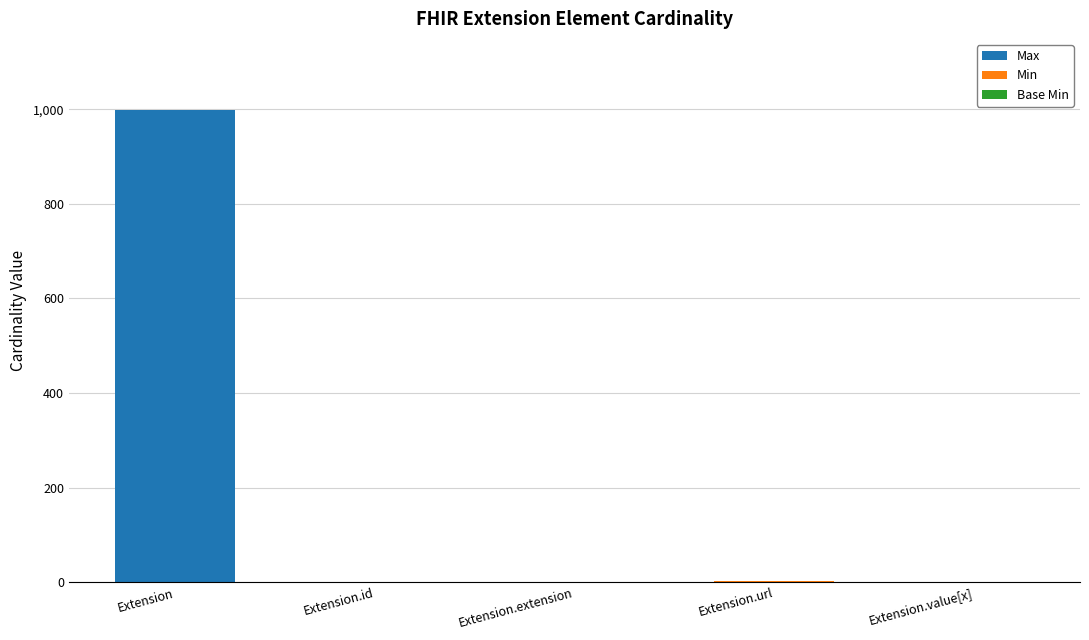

Count the number of categories in the chart.

5